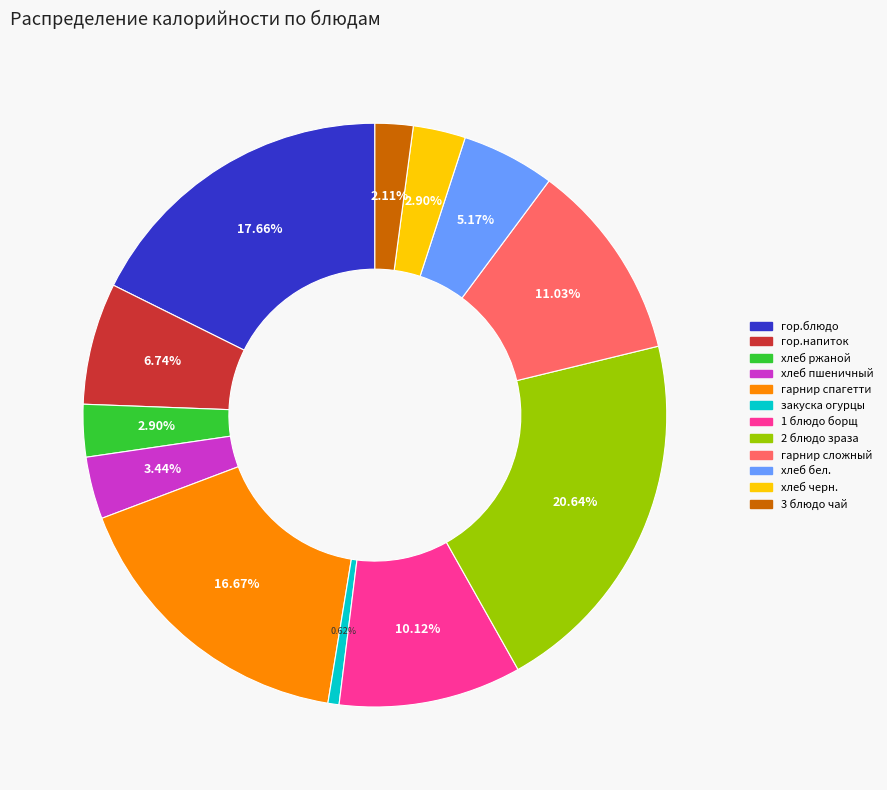

Does 3 блюдо чай account for over 50% of the chart?

No